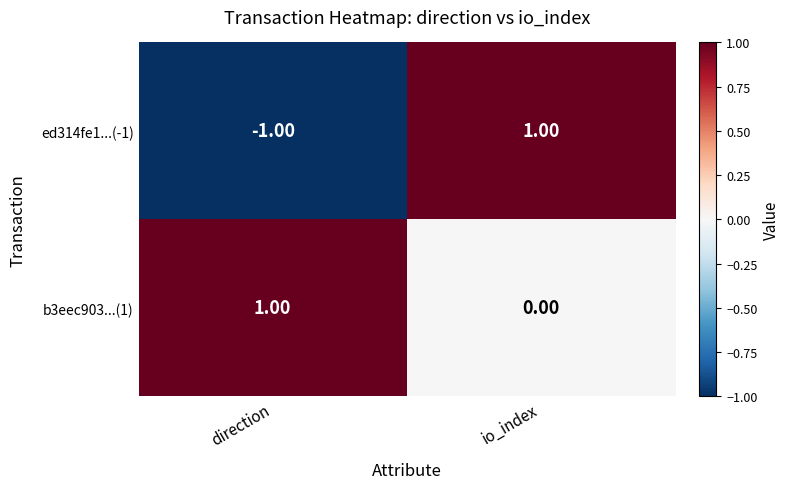

Between direction and io_index, which series saw the biggest shift?

ed314fe1...(-1)